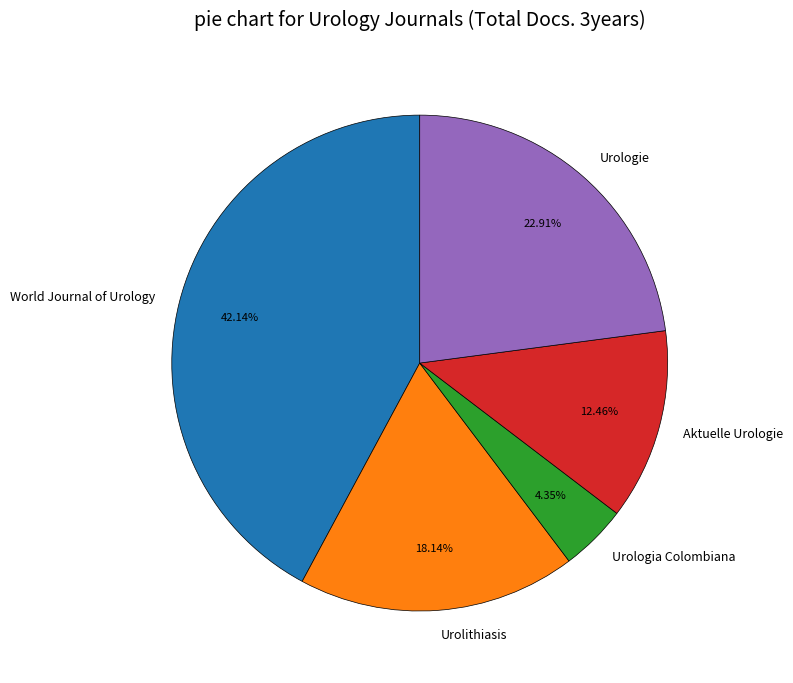

Between Urolithiasis and Aktuelle Urologie, which is larger?

Urolithiasis